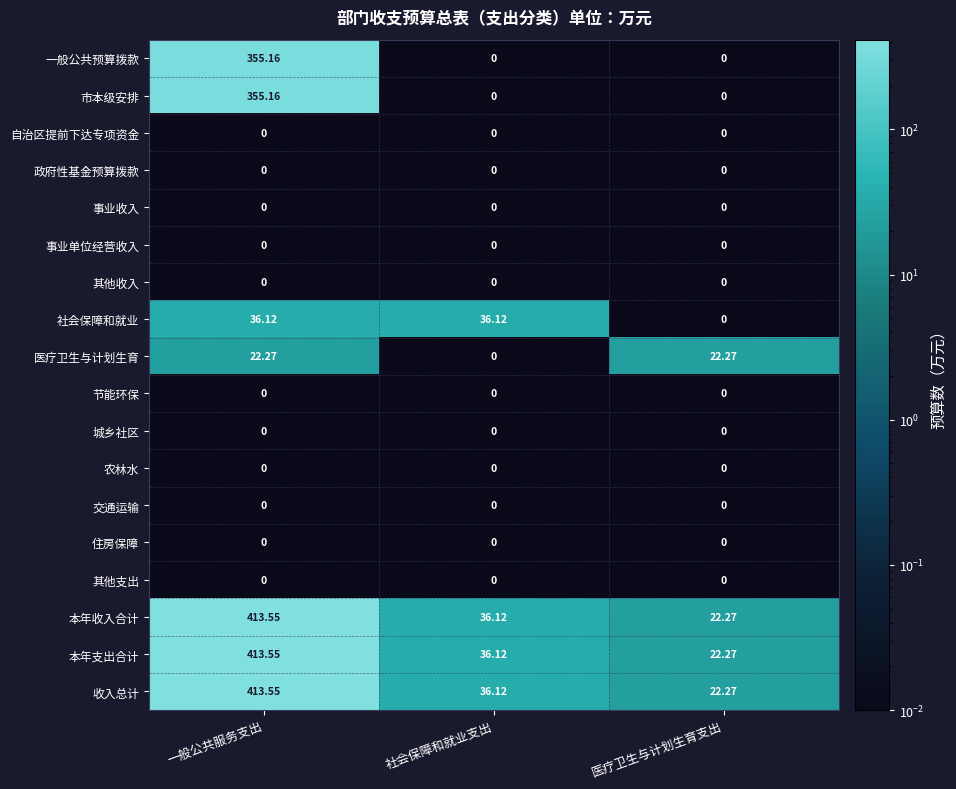

List the labels in order of 收入总计 value, largest first.

一般公共服务支出, 社会保障和就业支出, 医疗卫生与计划生育支出